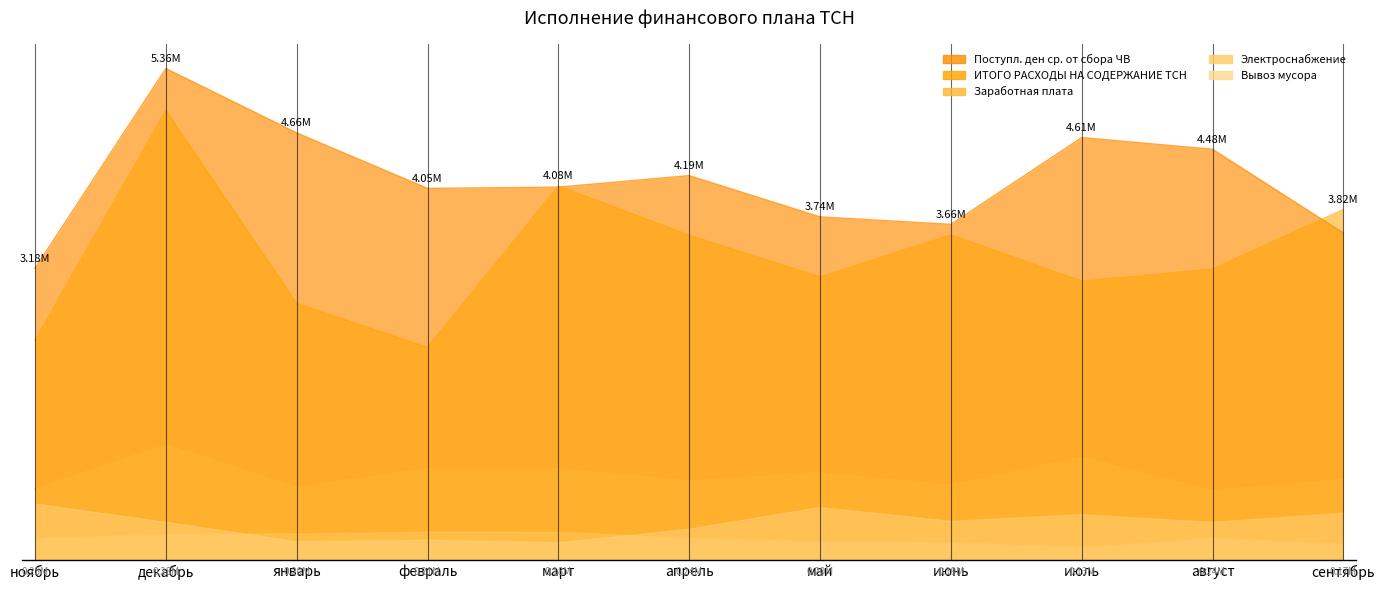

What is the value of the Заработная плата point at the 2nd from the left?

1253360.0